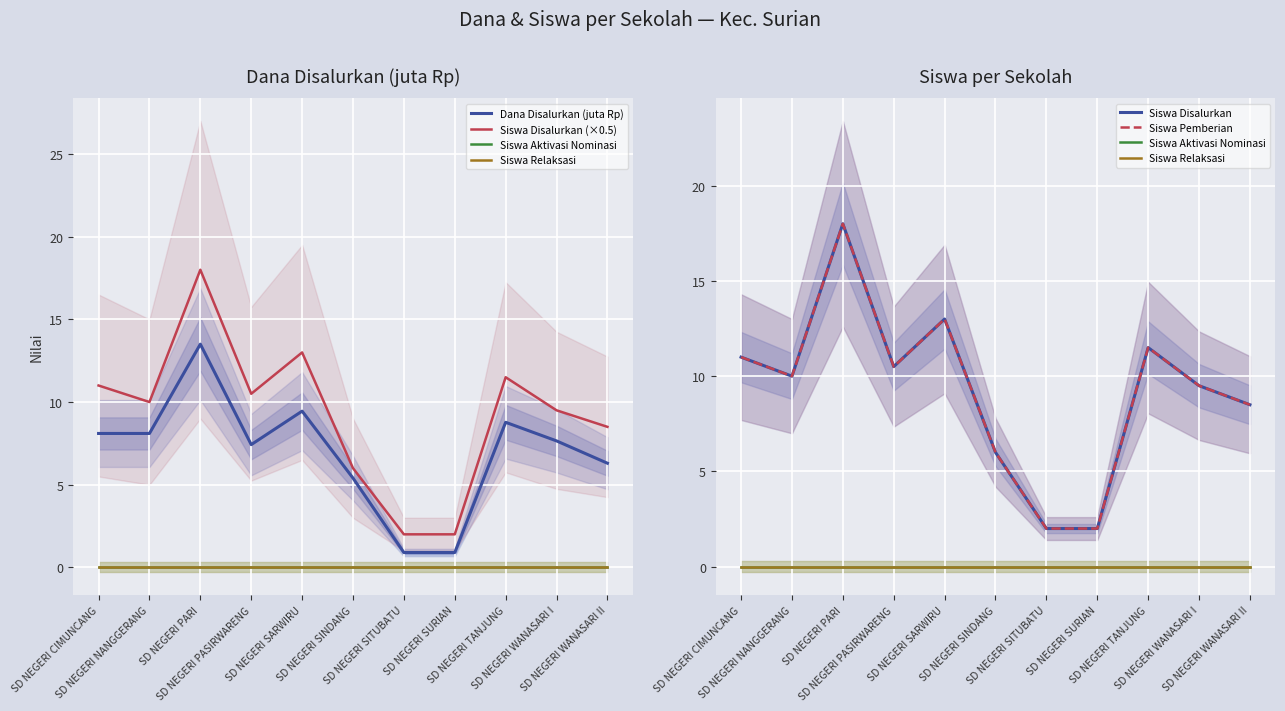

What is the spread (max minus min) of values at SD NEGERI WANASARI II?

8.5